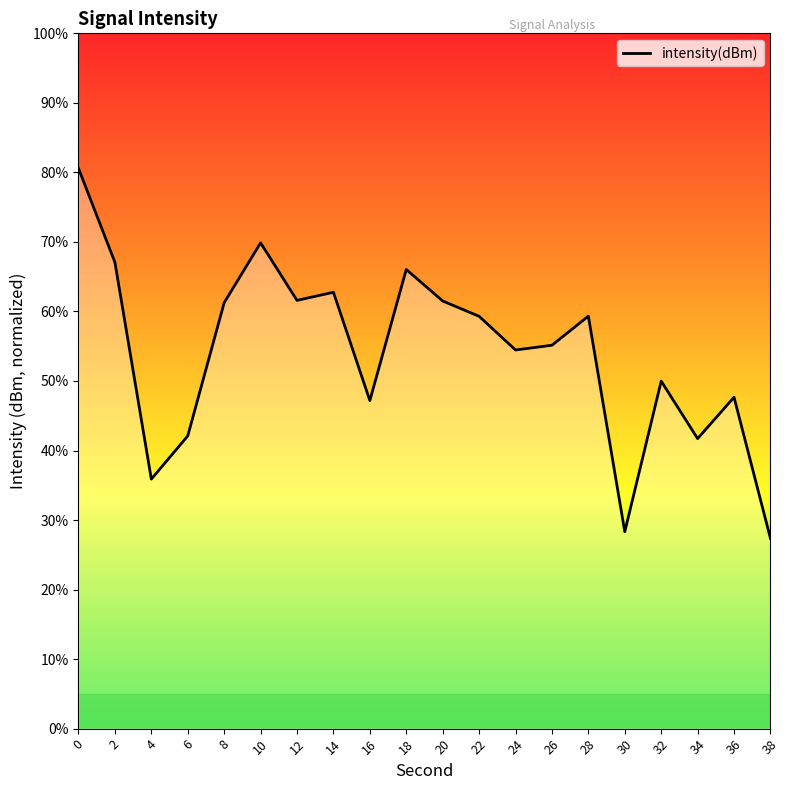

What is the difference between the values at 20 and 30?

33.2